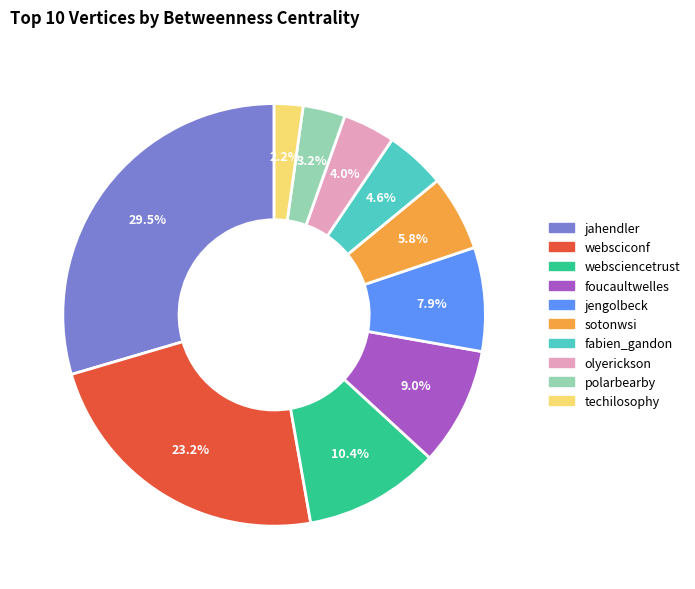

To the nearest percent, what percentage of the pie is techilosophy?

2%